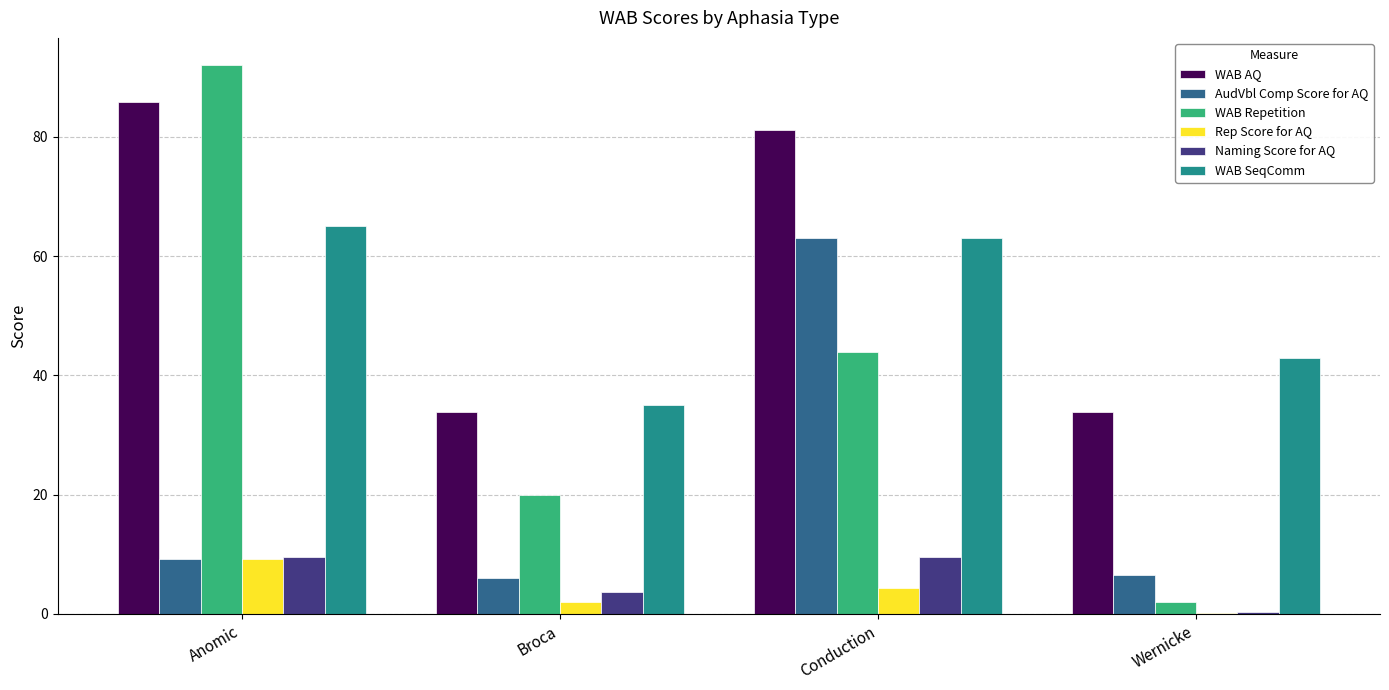

What is the sum of all AudVbl Comp Score for AQ values?

84.6